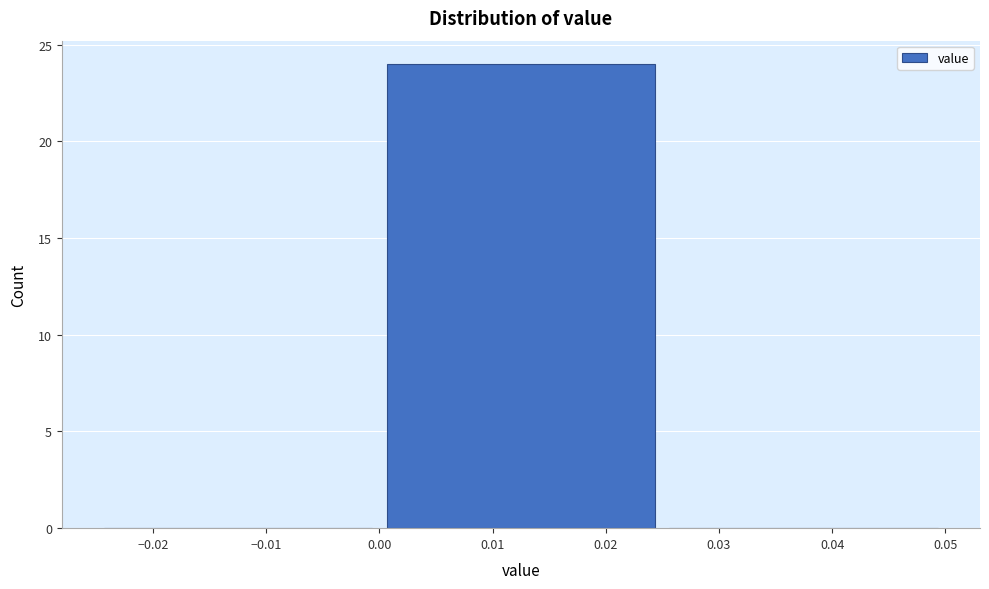

Reading left to right, transcribe this chart: for each bar, give the range it covers on the x-axis and its height. The values are not printed on the chart, so give them approximately, as read against the axis.

-0.025 to 0.000: 0
0.000 to 0.025: 24
0.025 to 0.050: 0